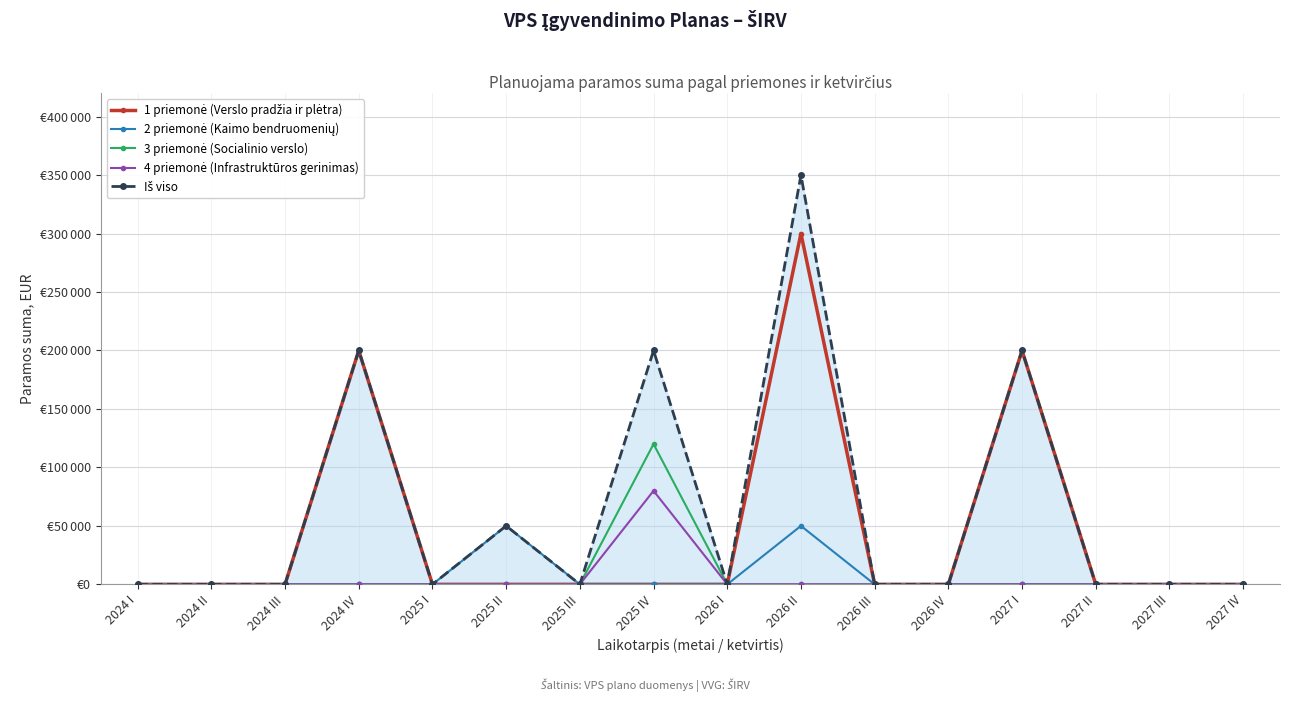

Reading left to right, transcribe all the data shown in this chart.

1 priemonė (Verslo pradžia ir plėtra): 2024 I=0	2024 II=0	2024 III=0	2024 IV=200000	2025 I=0	2025 II=0	2025 III=0	2025 IV=0	2026 I=0	2026 II=300000	2026 III=0	2026 IV=0	2027 I=200000	2027 II=0	2027 III=0	2027 IV=0
2 priemonė (Kaimo bendruomenių): 2024 I=0	2024 II=0	2024 III=0	2024 IV=0	2025 I=0	2025 II=50000	2025 III=0	2025 IV=0	2026 I=0	2026 II=50000	2026 III=0	2026 IV=0	2027 I=0	2027 II=0	2027 III=0	2027 IV=0
3 priemonė (Socialinio verslo): 2024 I=0	2024 II=0	2024 III=0	2024 IV=0	2025 I=0	2025 II=0	2025 III=0	2025 IV=120000	2026 I=0	2026 II=0	2026 III=0	2026 IV=0	2027 I=0	2027 II=0	2027 III=0	2027 IV=0
4 priemonė (Infrastruktūros gerinimas): 2024 I=0	2024 II=0	2024 III=0	2024 IV=0	2025 I=0	2025 II=0	2025 III=0	2025 IV=80000	2026 I=0	2026 II=0	2026 III=0	2026 IV=0	2027 I=0	2027 II=0	2027 III=0	2027 IV=0
Iš viso: 2024 I=0	2024 II=0	2024 III=0	2024 IV=200000	2025 I=0	2025 II=50000	2025 III=0	2025 IV=200000	2026 I=0	2026 II=350000	2026 III=0	2026 IV=0	2027 I=200000	2027 II=0	2027 III=0	2027 IV=0